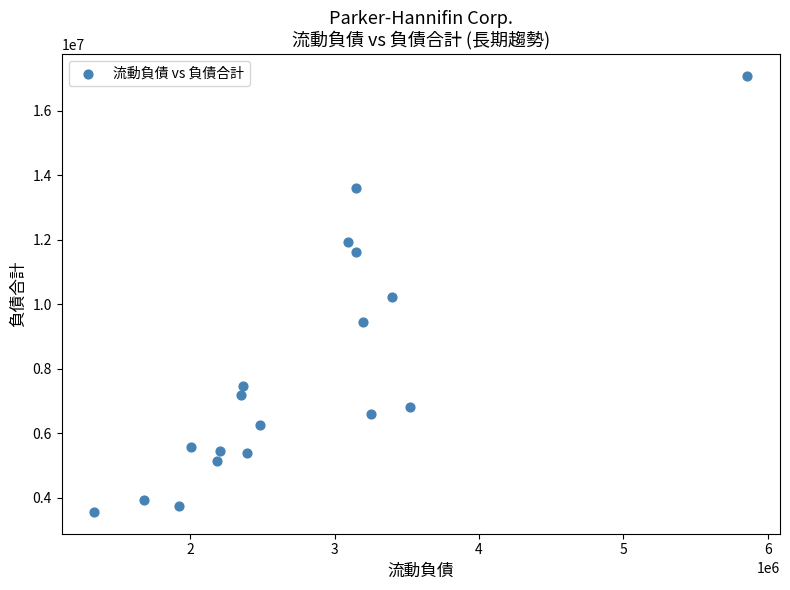

What is the range of X values (max minus min)?

4523391